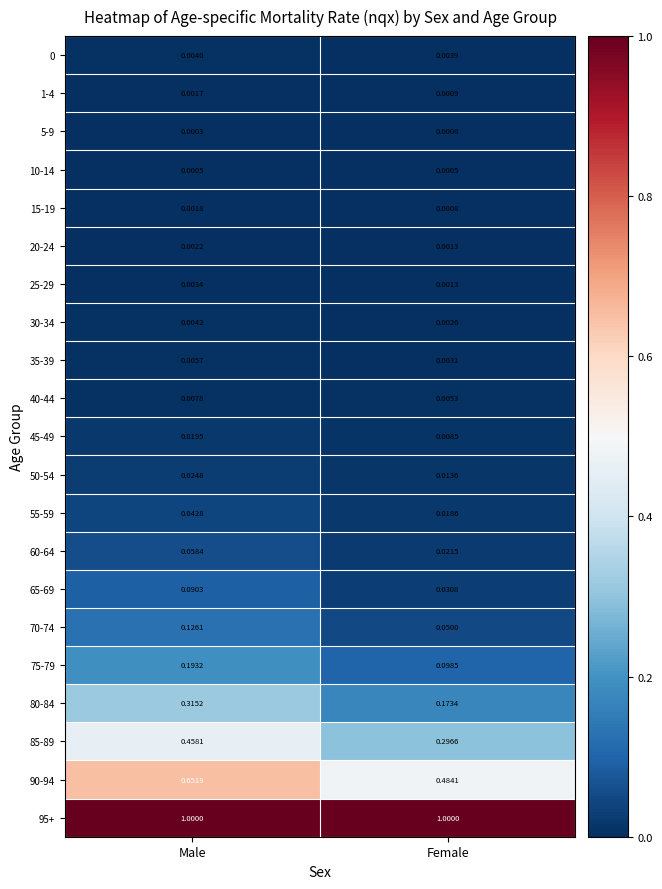

What is the spread (max minus min) of values at Male?

1.0